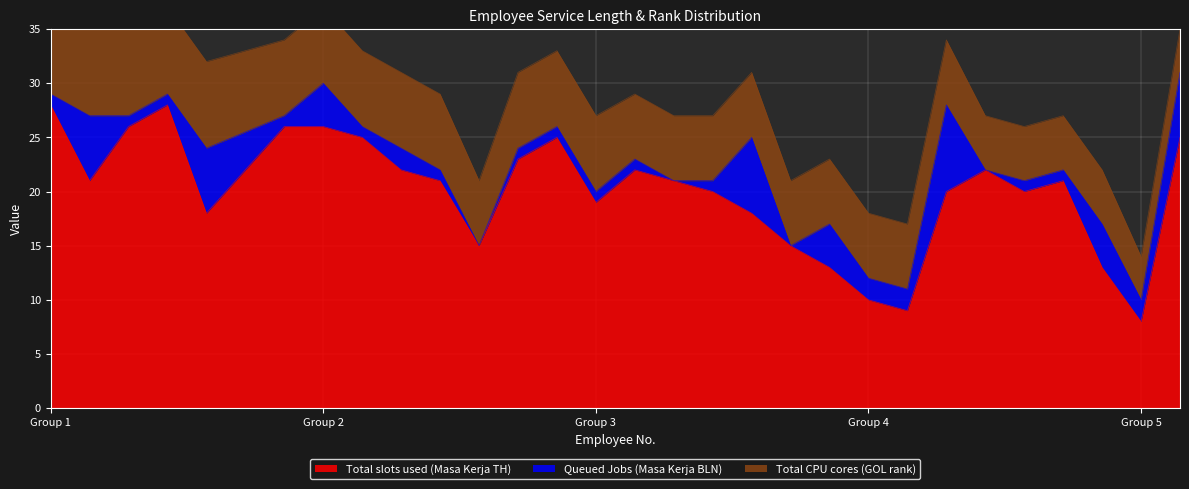

Does the chart display data point markers on the line(s)?

No